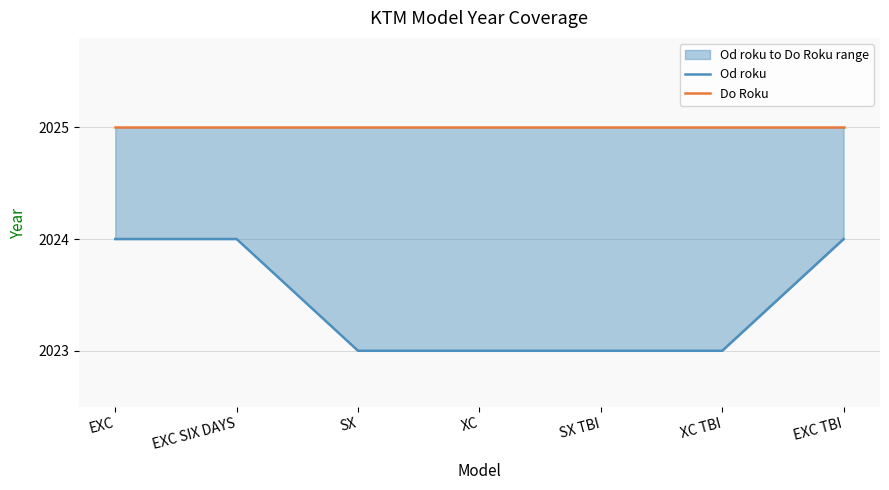

Rank the series by their average value, from lowest to highest.

Od roku, Do Roku